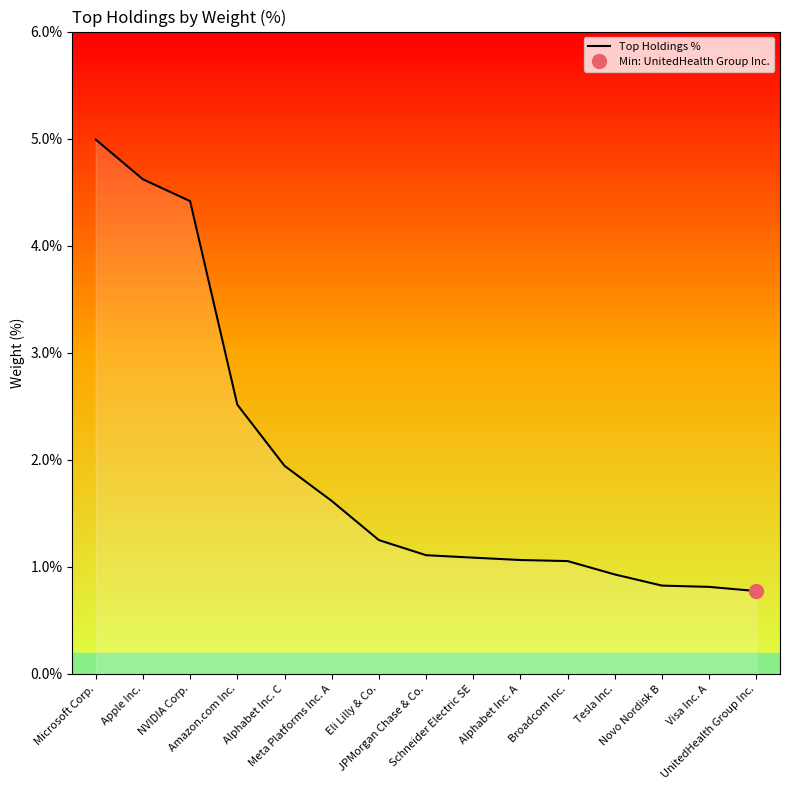

At which category does the chart reach its minimum across all series?

UnitedHealth Group Inc.